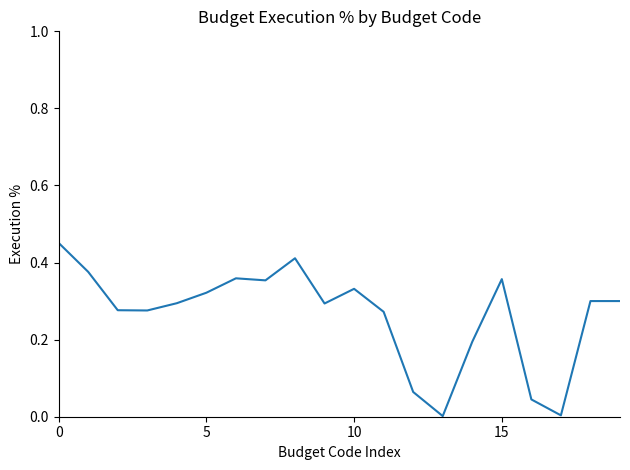

What is the label of the 7th point from the left?

6